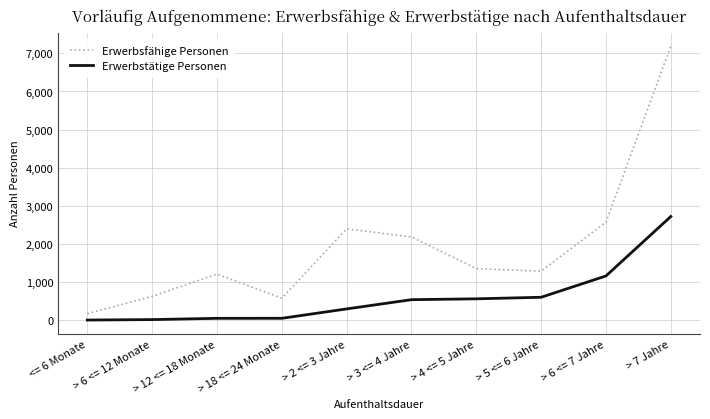

True or false: Erwerbstätige Personen has a value of 535 at > 3 <= 4 Jahre.

True